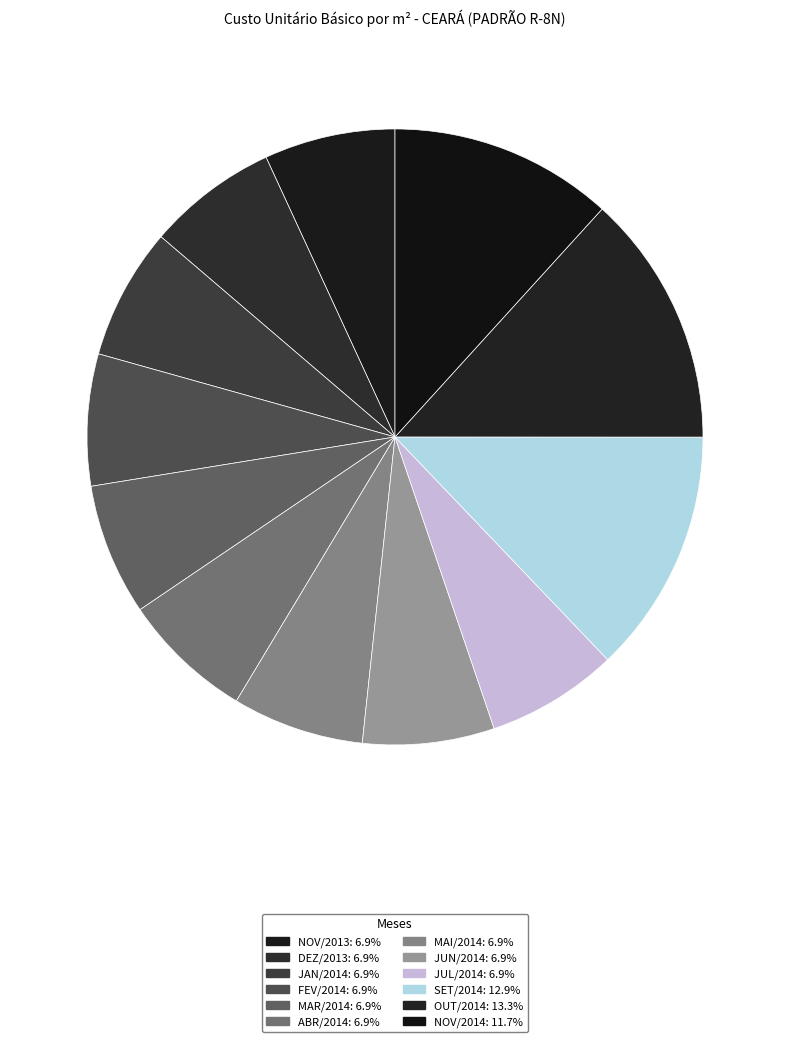

Rank the categories by value from lowest to highest.

DEZ/2013, NOV/2013, JAN/2014, FEV/2014, MAR/2014, ABR/2014, MAI/2014, JUN/2014, JUL/2014, NOV/2014, SET/2014, OUT/2014